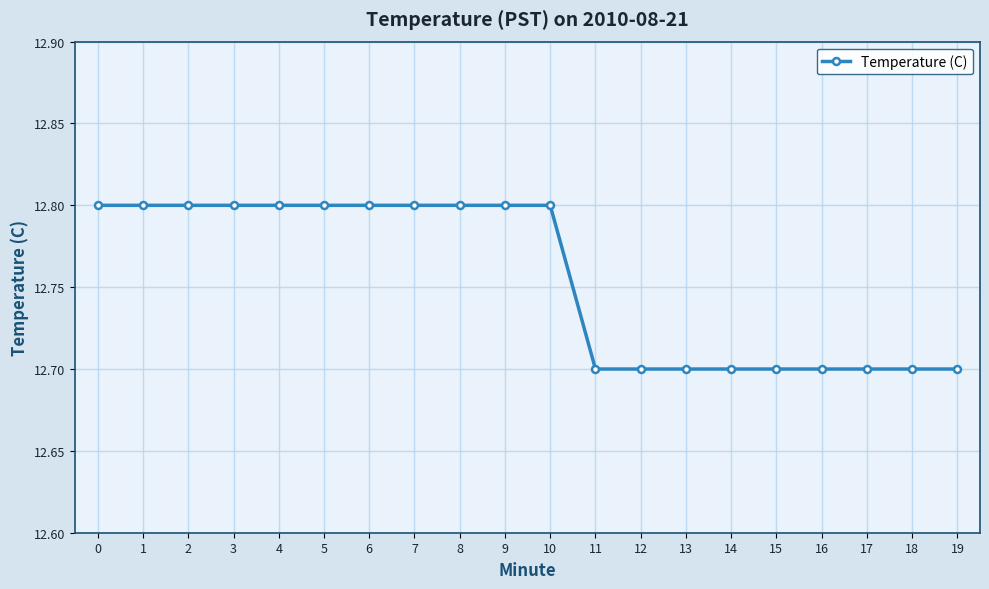

How many values are between 12 and 13?

20